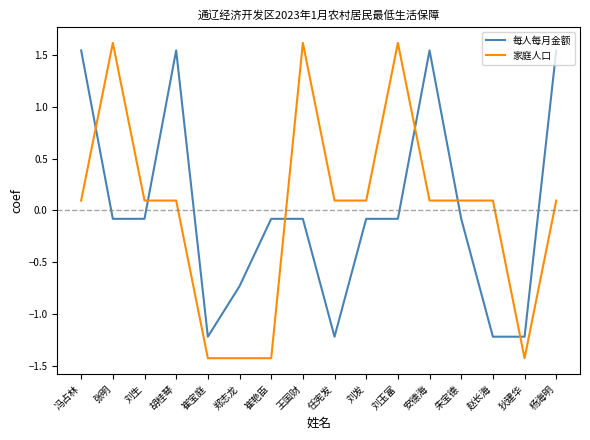

What position from the left is 王国财?

8